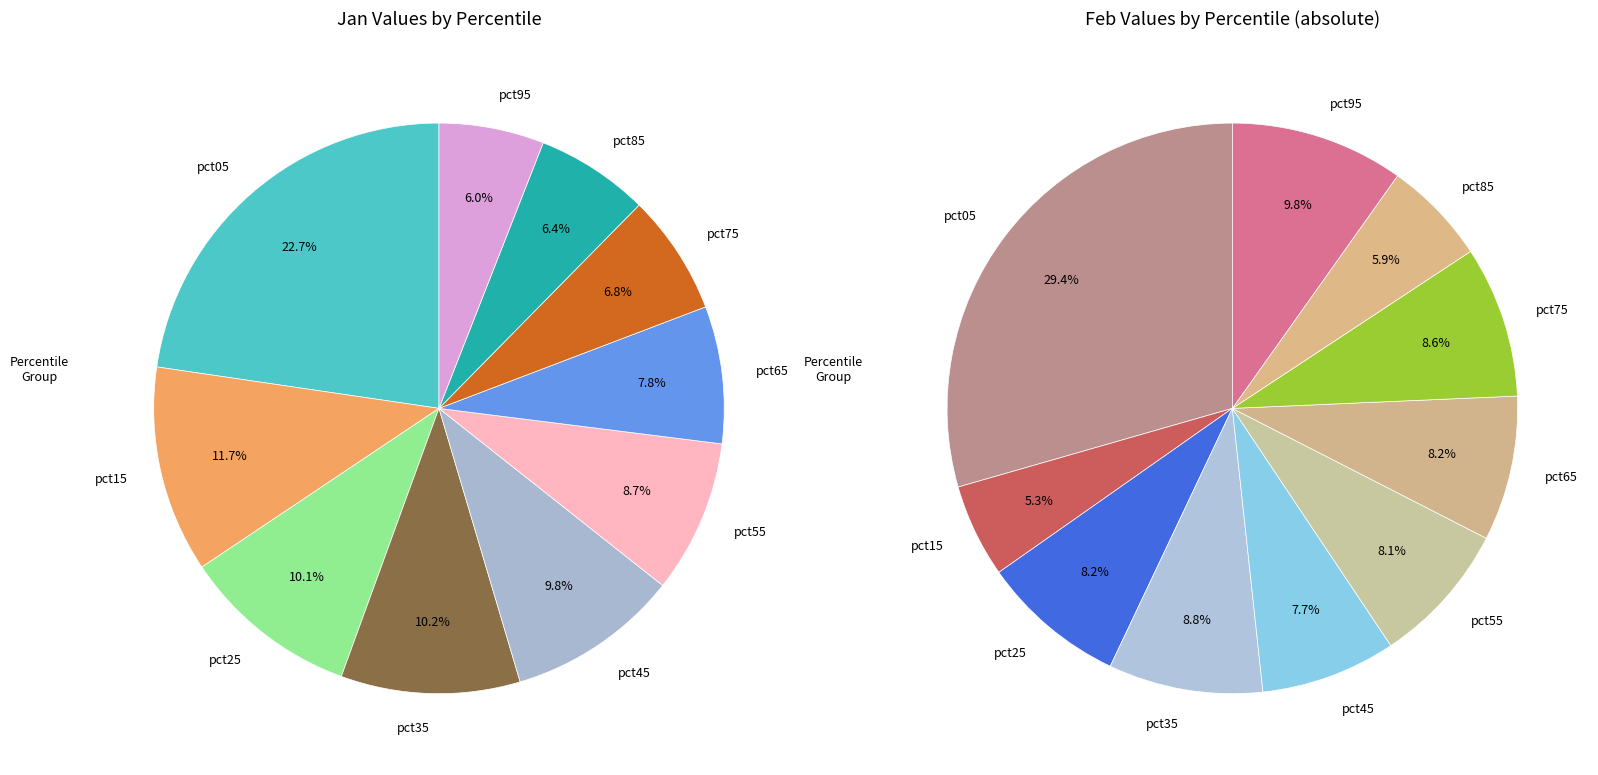

How many slices are in this pie chart?

10